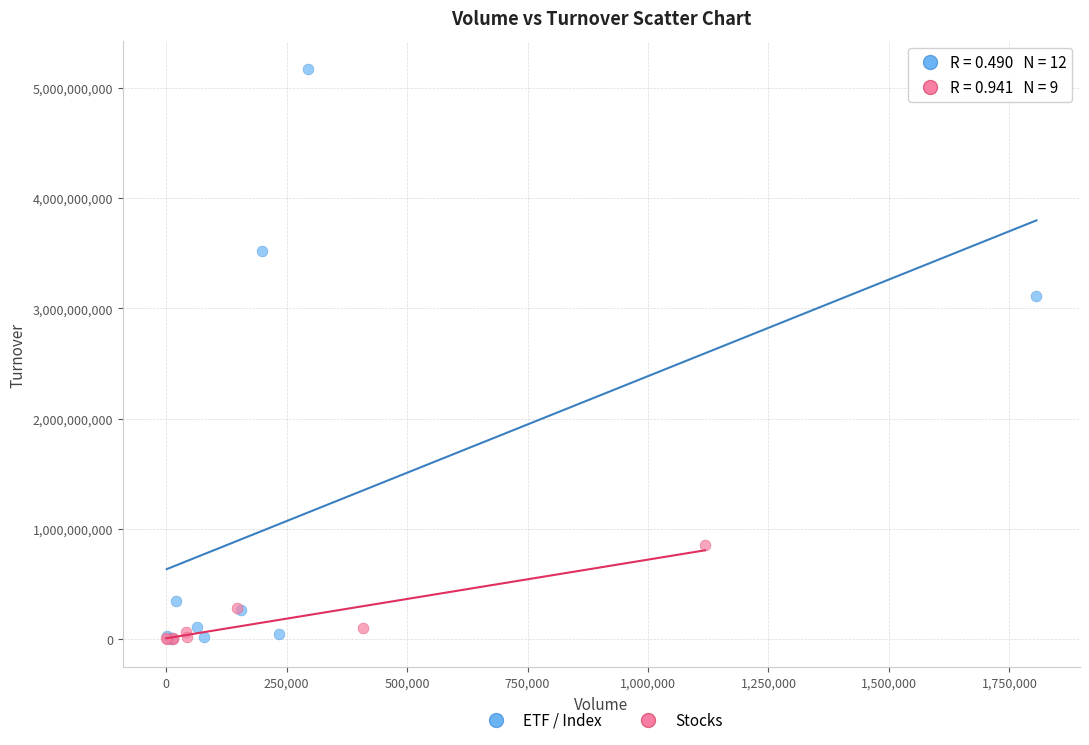

Which series has the widest spread of Y values?

ETF / Index